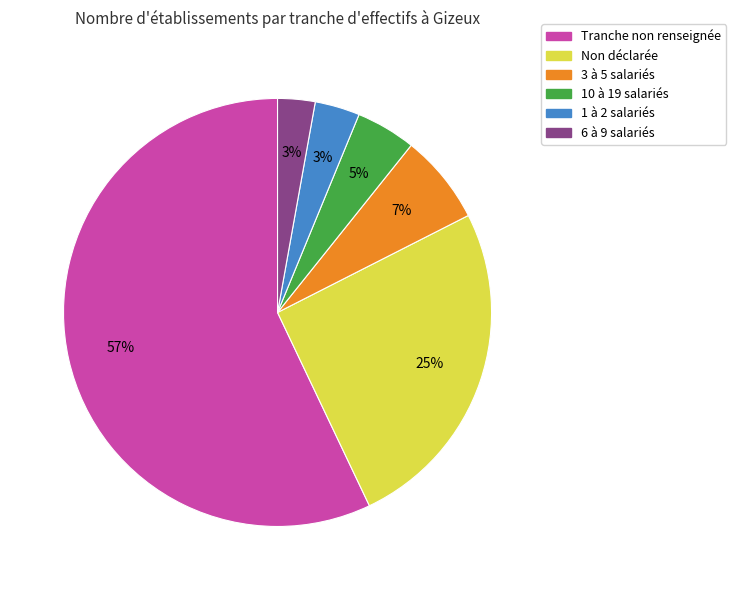

Is it true that 10 à 19 salariés is 12% of the pie?

False